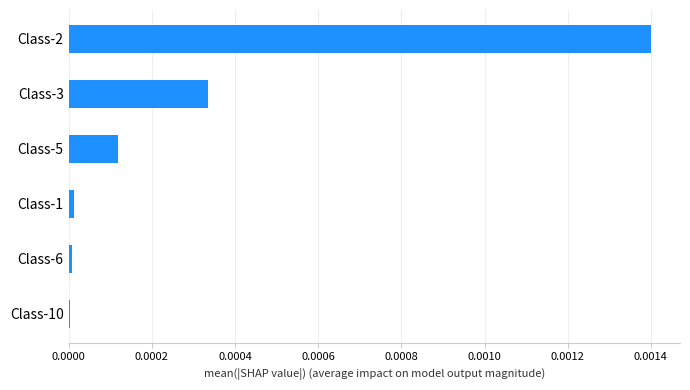

Which category has the highest value across all series?

Class-2